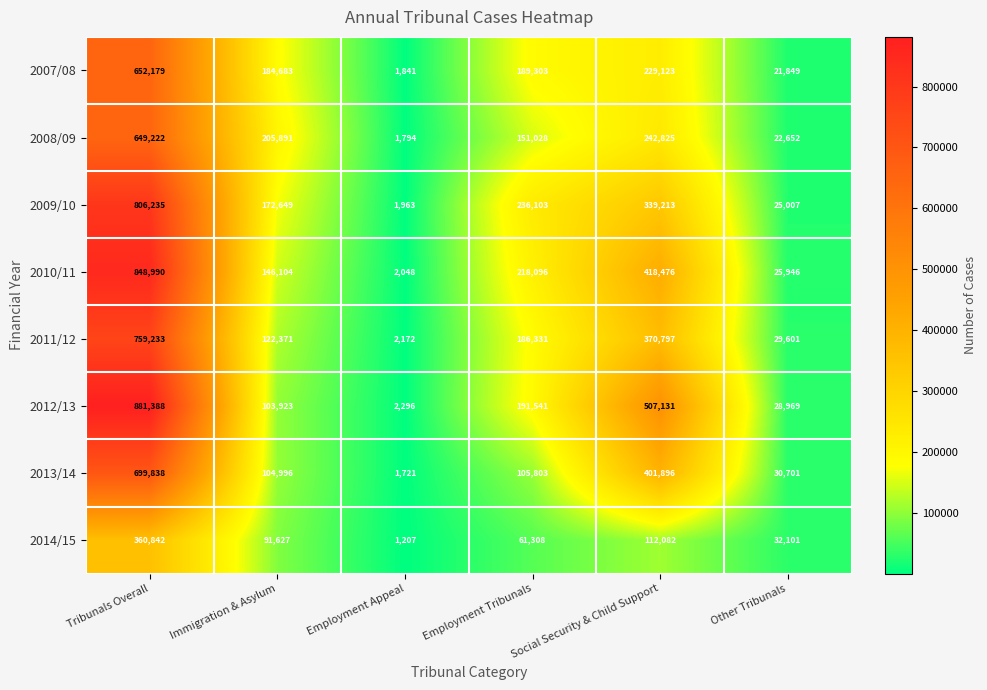

Rank the series at Immigration & Asylum from highest to lowest value.

2008/09, 2007/08, 2009/10, 2010/11, 2011/12, 2013/14, 2012/13, 2014/15